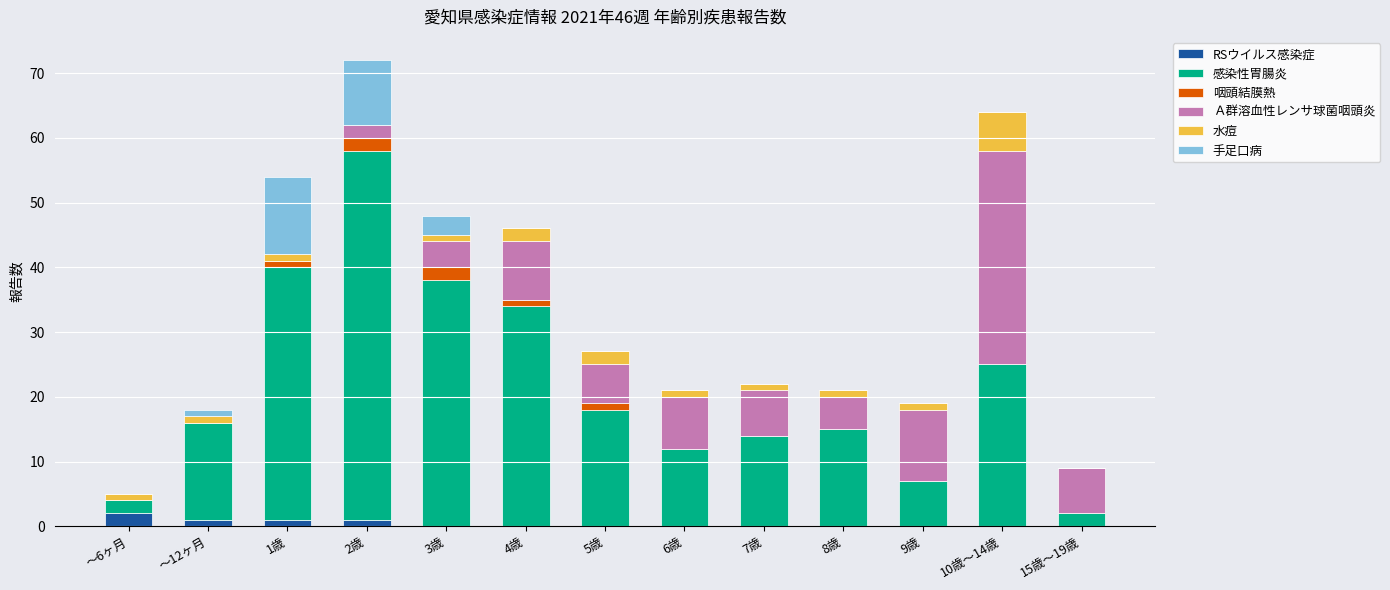

Are the bars grouped side by side (vs. stacked)?

No